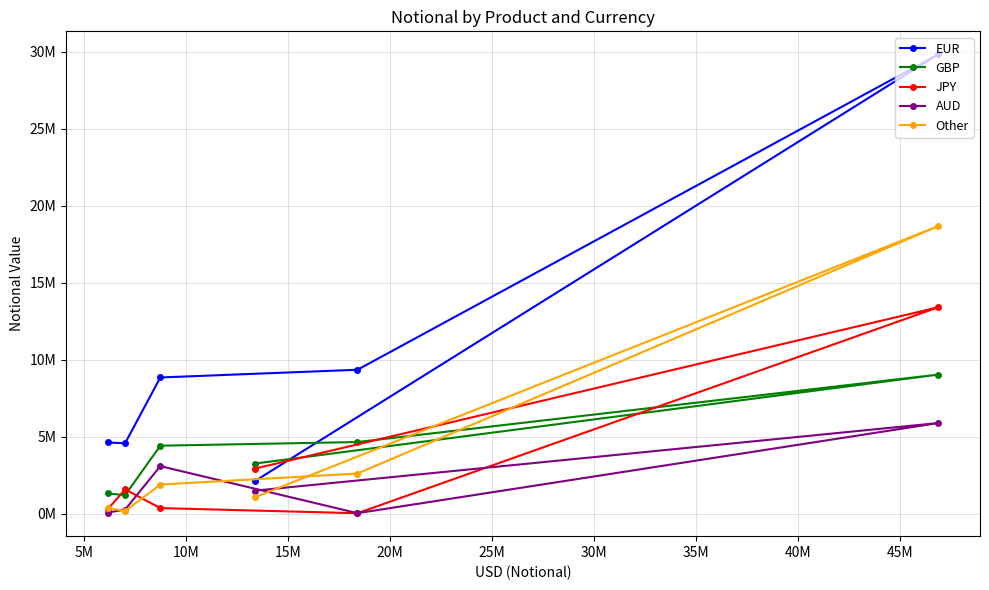

Is the value of GBP at 10M greater than the value of EUR at 10M?

No